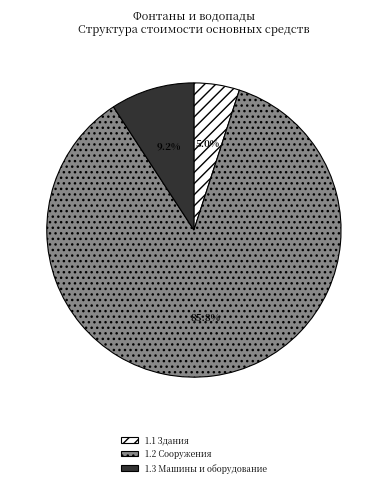

What portion of the pie excludes 1.1 Здания?

95.0%